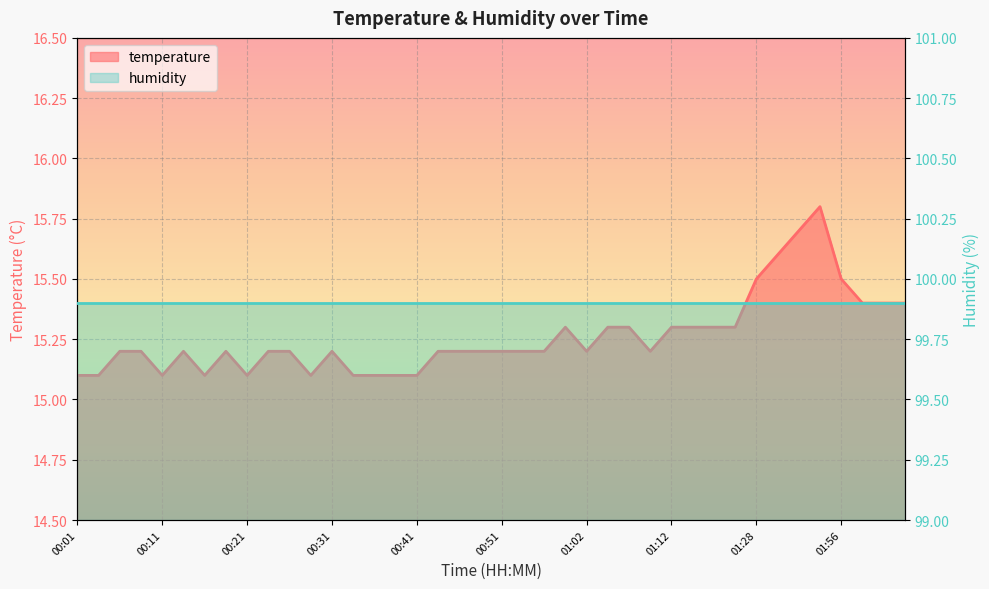

Rank the categories by value from highest to lowest.

01:42, 01:36, 01:31, 01:28, 01:56, 02:04, 02:13, 02:22, 00:59, 01:05, 01:07, 01:12, 01:14, 01:17, 01:20, 00:06, 00:08, 00:13, 00:18, 00:23, 00:26, 00:31, 00:43, 00:46, 00:49, 00:51, 00:54, 00:56, 01:02, 01:09, 00:01, 00:03, 00:11, 00:16, 00:21, 00:28, 00:33, 00:36, 00:39, 00:41